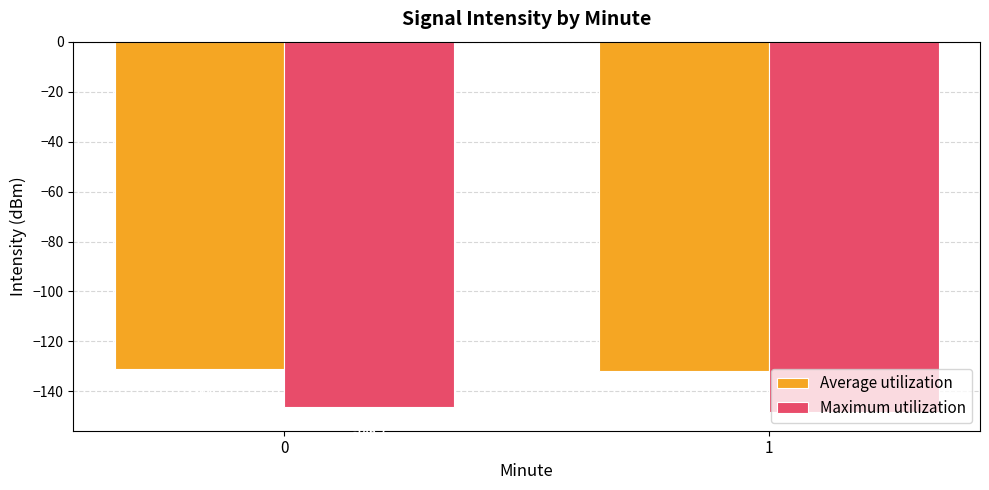

What is the average value of the Average utilization series?

-131.4